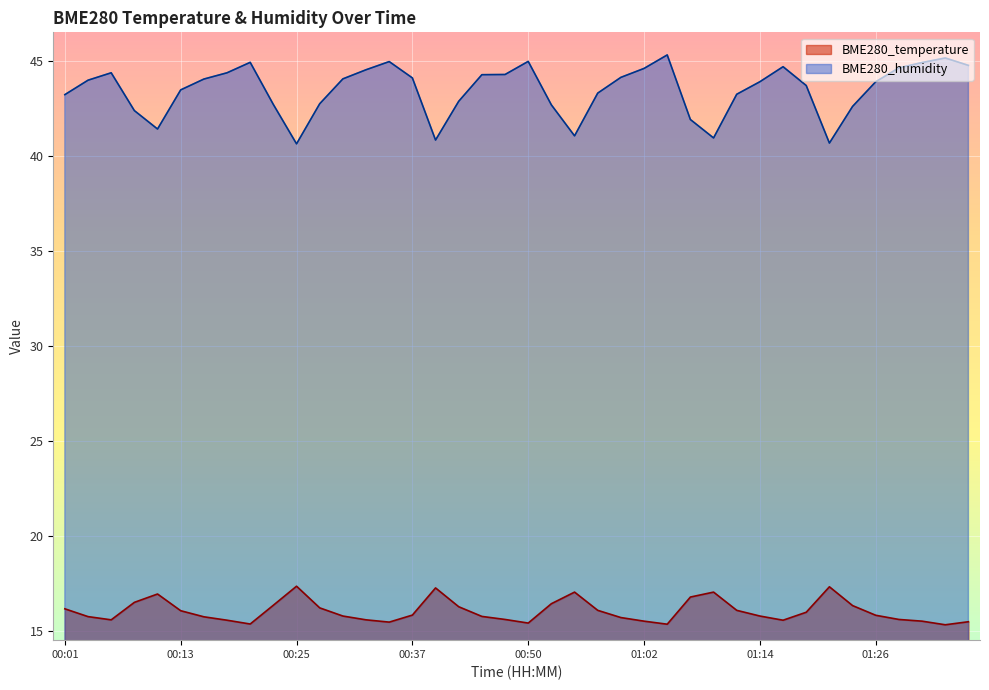

Where is the first local minimum for BME280_temperature?

00:06